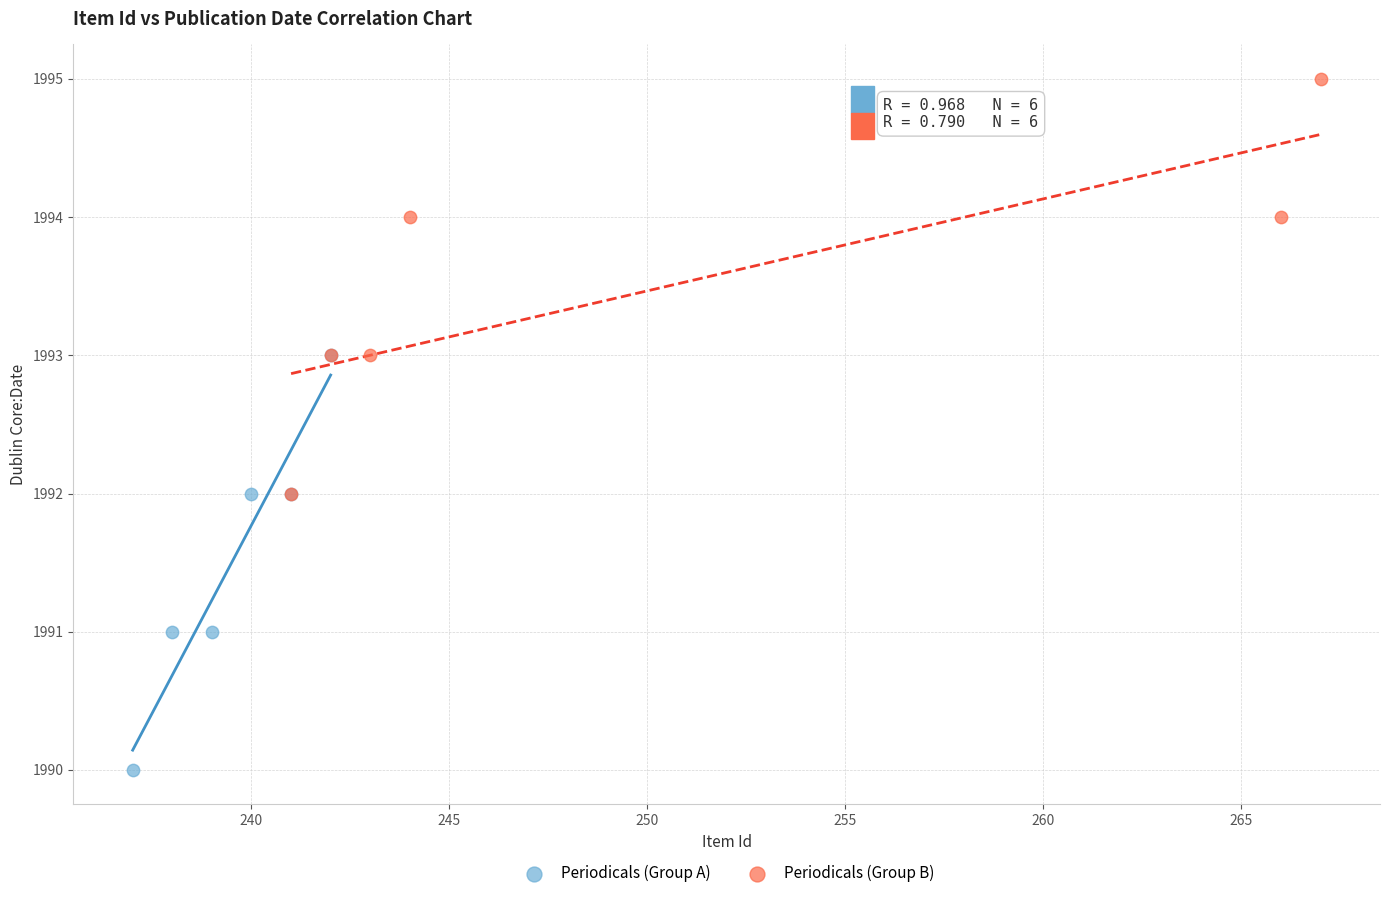

Which series contains the lowest Y value?

Periodicals (Group A)